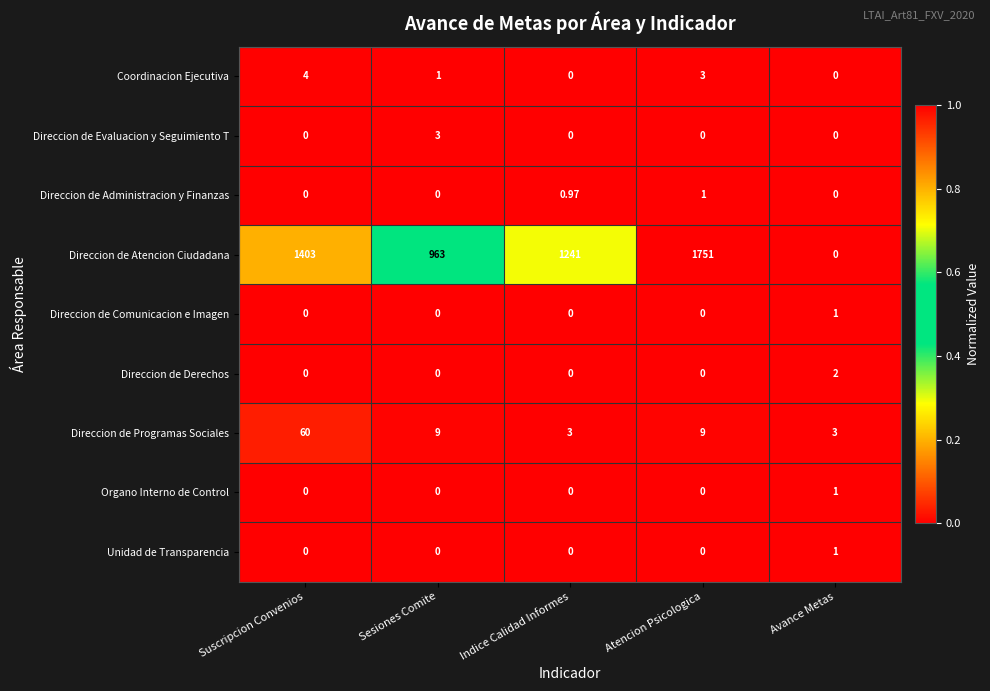

Which series has the largest range (max minus min)?

Direccion de Atencion Ciudadana